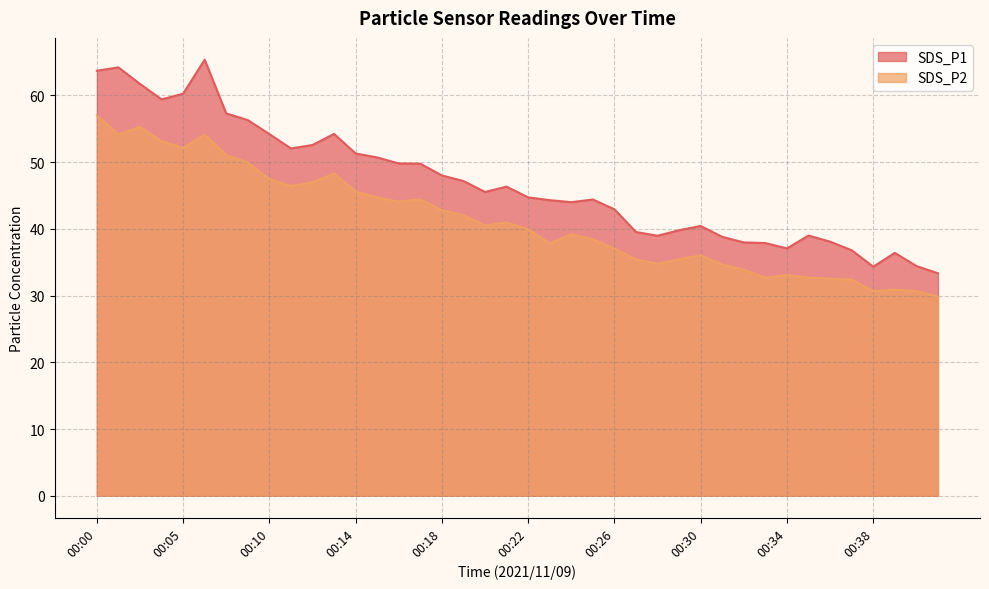

How many lines are shown in the chart?

2